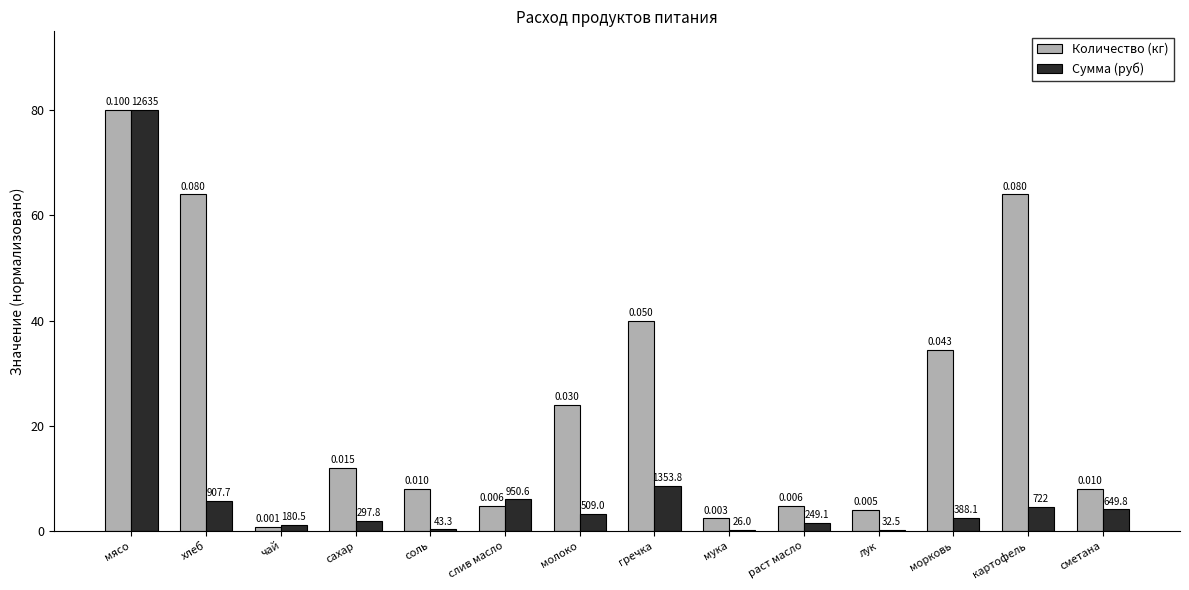

Reading left to right, extract all data points from this chart.

Количество (кг): мясо=80.0	хлеб=64.0	чай=0.8	сахар=12.0	соль=8.0	слив масло=4.8	молоко=24.0	гречка=40.0	мука=2.4	раст масло=4.8	лук=4.0	морковь=34.4	картофель=64.0	сметана=8.0
Сумма (руб): мясо=80.0	хлеб=5.7	чай=1.1	сахар=1.9	соль=0.3	слив масло=6.0	молоко=3.2	гречка=8.6	мука=0.2	раст масло=1.6	лук=0.2	морковь=2.5	картофель=4.6	сметана=4.1